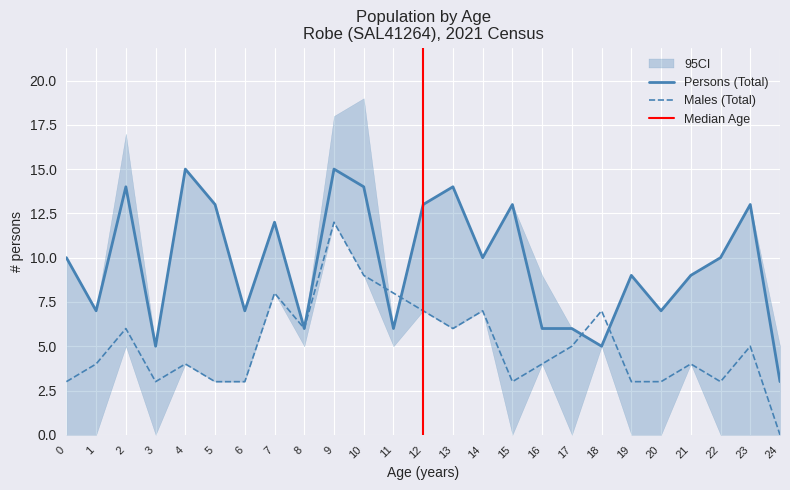

Is the value of Males (Total) at 13 greater than the value of Persons (Total) at 15?

No